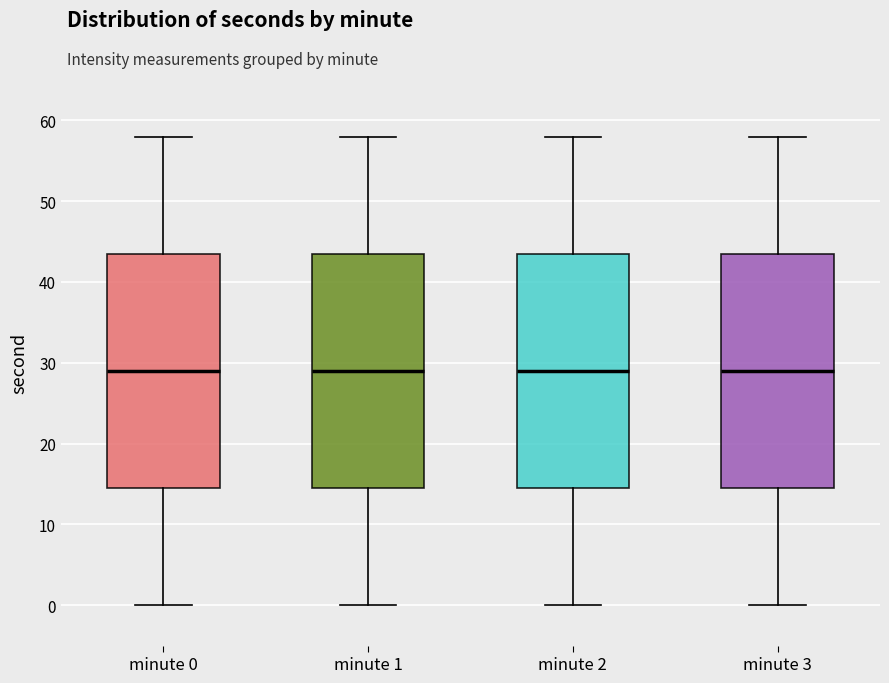

Reading left to right, transcribe this box plot: for each box, give where its median line is, the range the box spans, and where its two whiskers end, as read against the y-axis. The values are not printed on the chart, so give them approximately, as read against the axis.

minute 0: median 29, box 15 to 44, whiskers 0 to 58
minute 1: median 29, box 15 to 44, whiskers 0 to 58
minute 2: median 29, box 15 to 44, whiskers 0 to 58
minute 3: median 29, box 15 to 44, whiskers 0 to 58